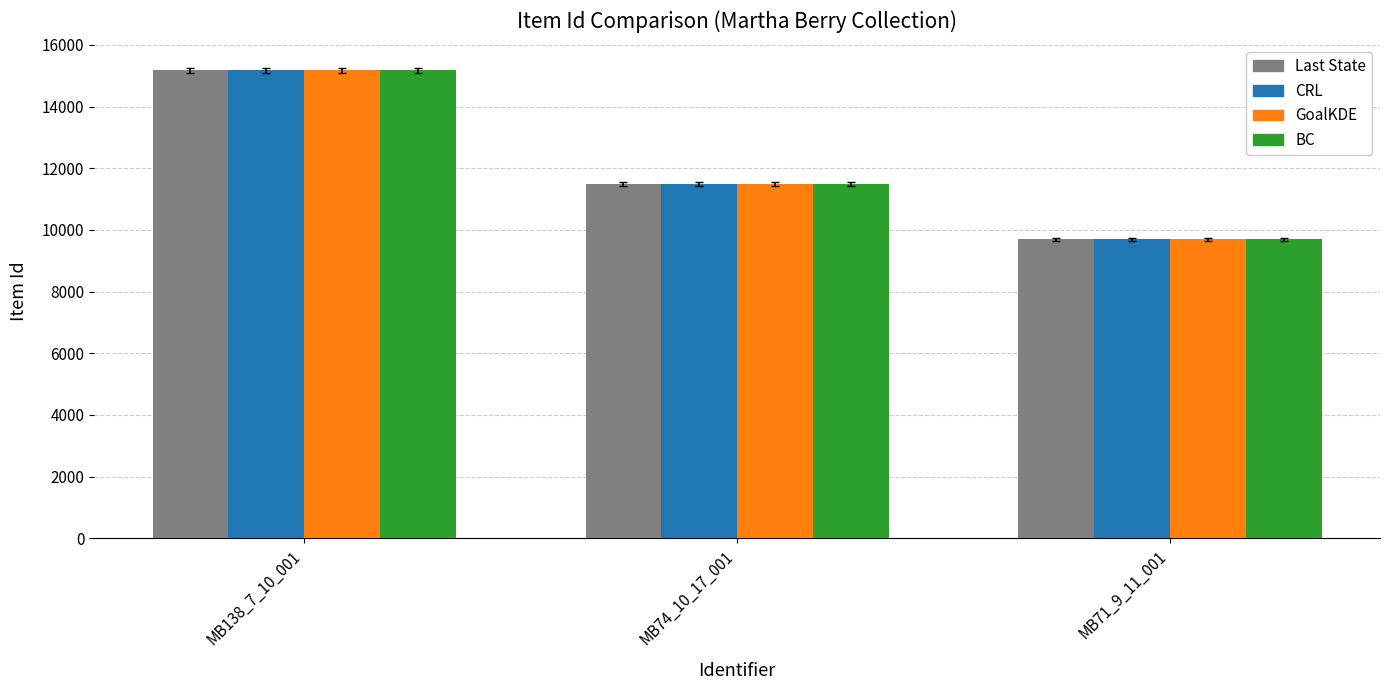

What is the value of the Last State bar at the 2nd from the left?

11491